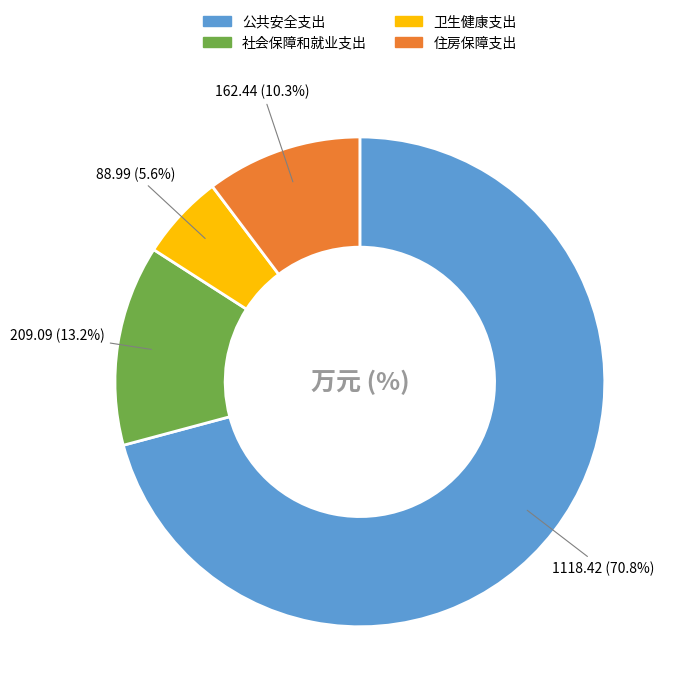

What percentage is the 卫生健康支出 slice, to the nearest percent?

6%